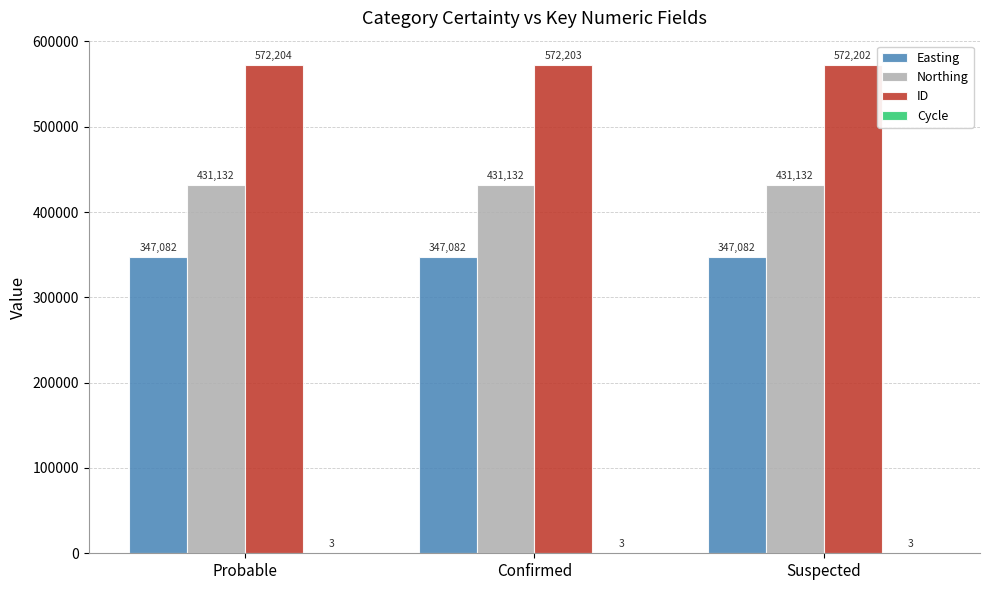

Where is ID nearest to the value 572203?

Confirmed